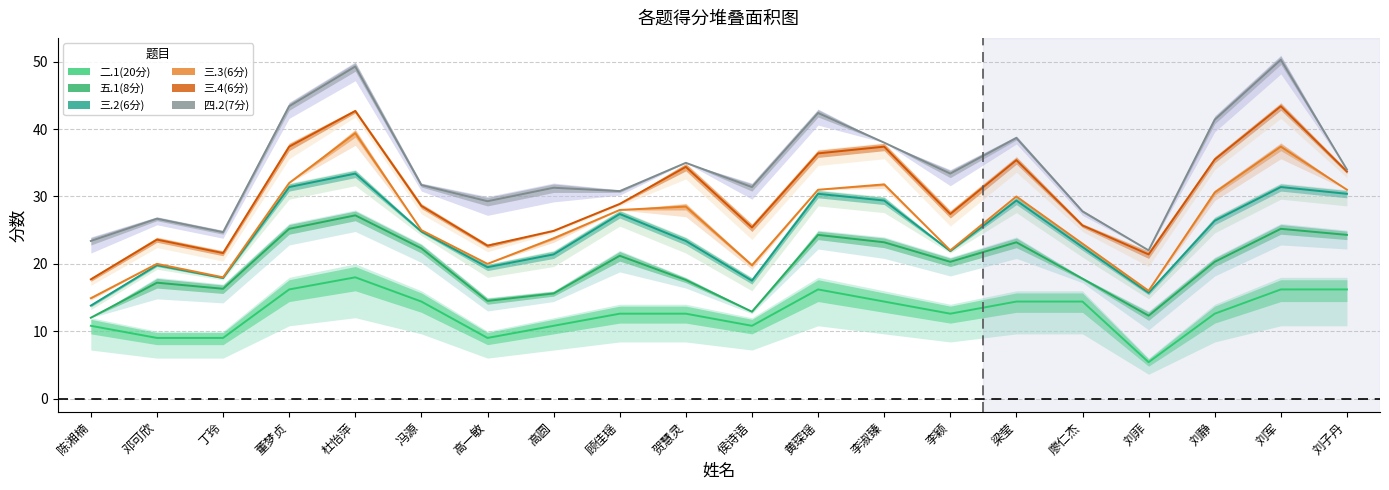

At which category does 四.2(7分) reach its first local peak?

邓可欣